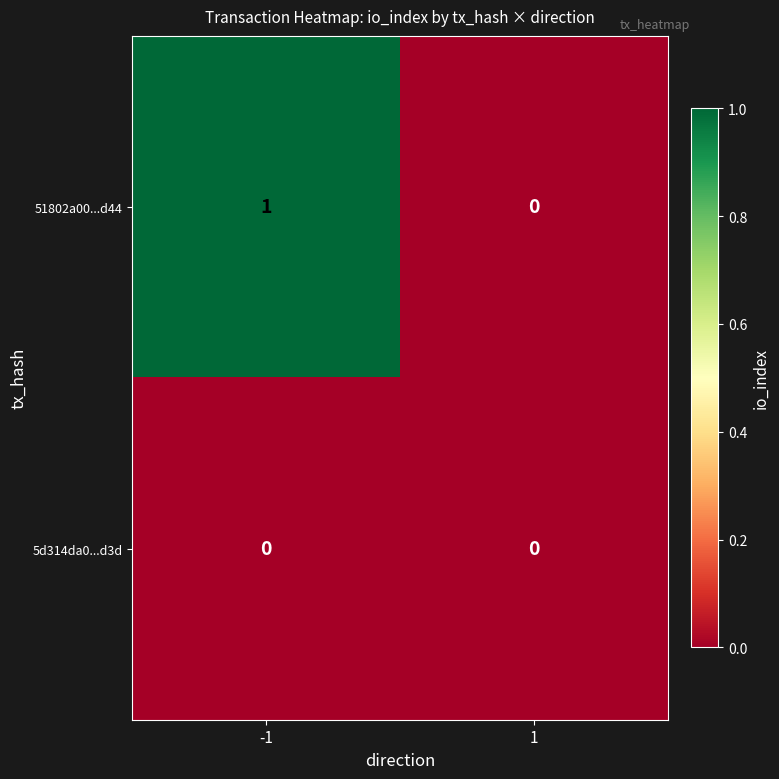

Reading right to left, what are all the values shown in this chart?

51802a00...d44: 1=0	-1=1
5d314da0...d3d: 1=0	-1=0